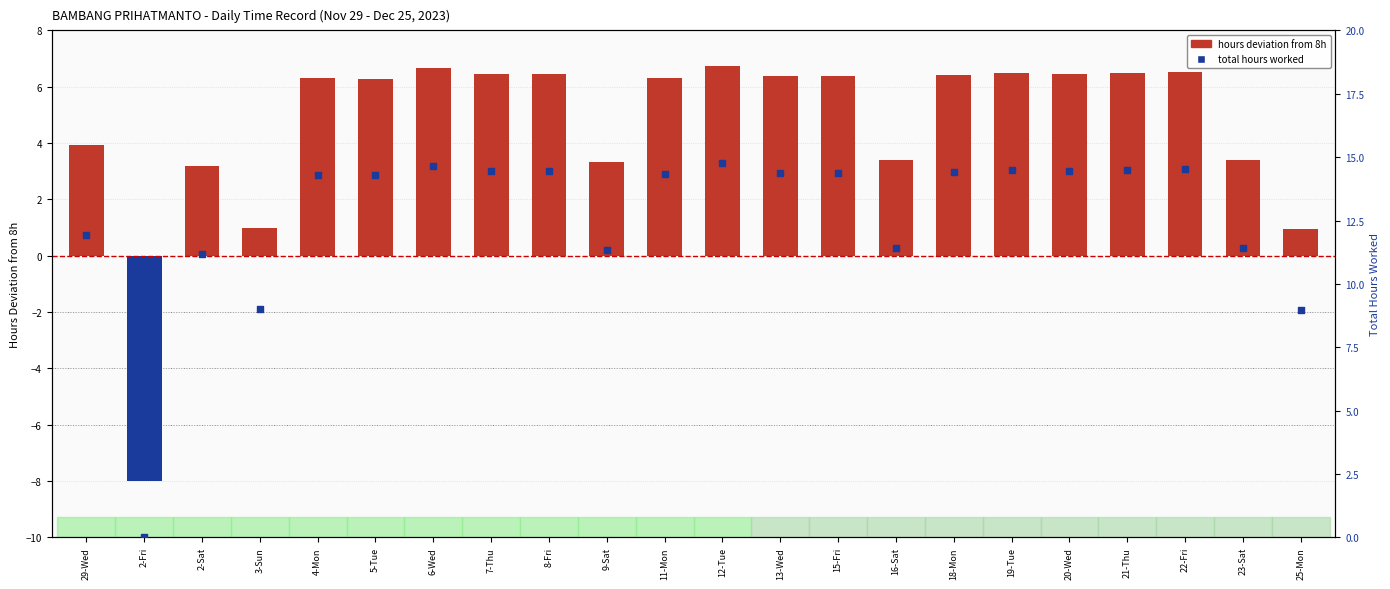

What is the total value across all series at 2-Sat?

14.3